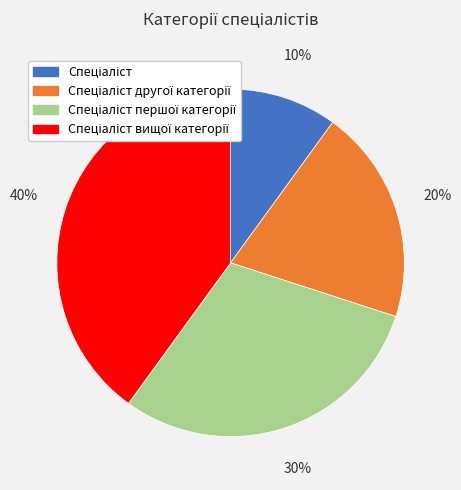

To the nearest percent, what is the average slice percentage?

25%